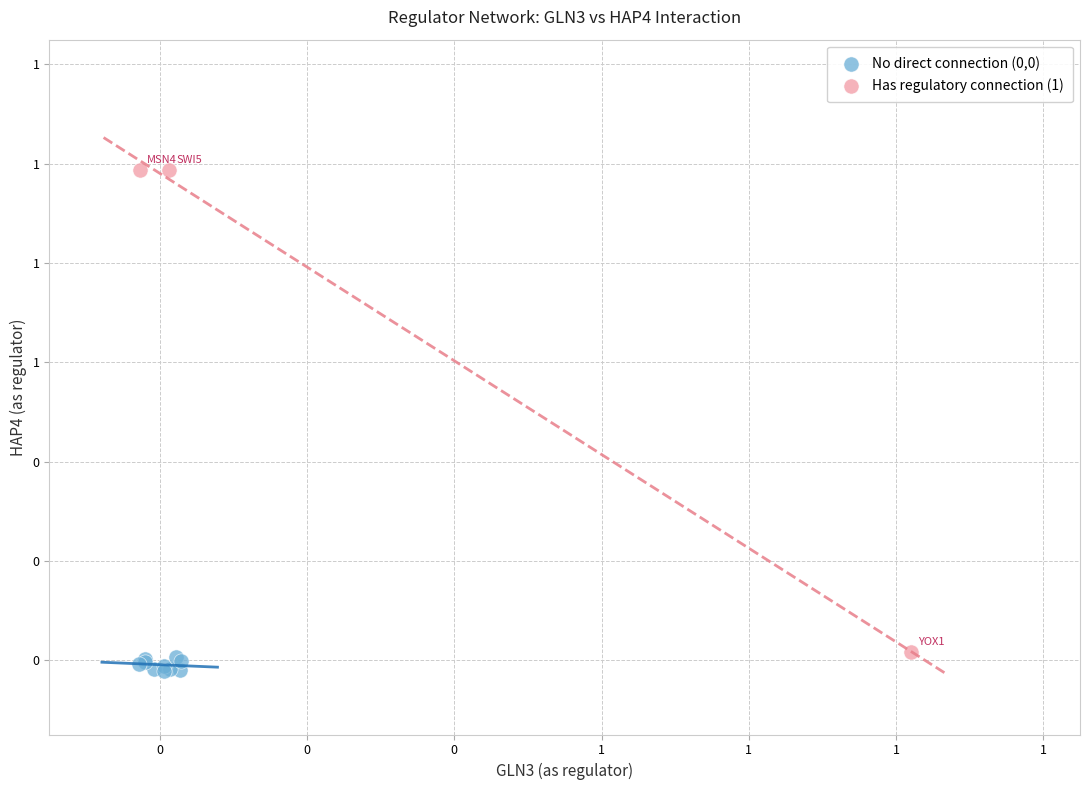

Which series has the widest spread of Y values?

Has regulatory connection (1)